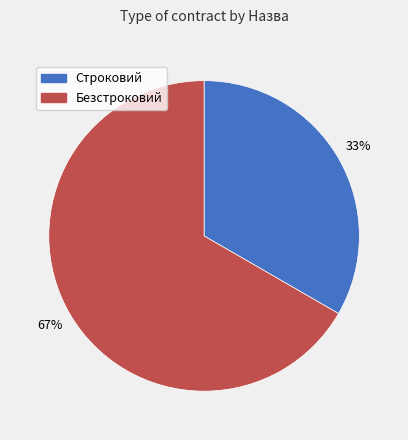

What is the ratio of the value at Строковий to the value at Безстроковий?

0.5